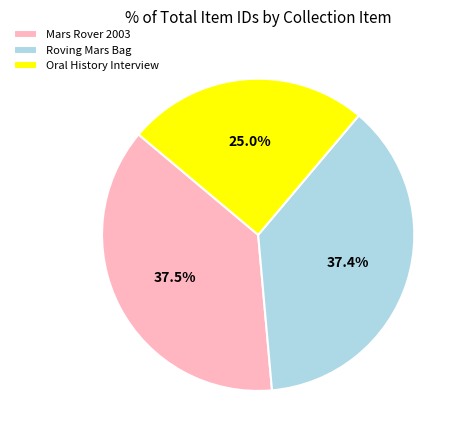

Is it true that Roving Mars Bag is 37% of the pie?

True